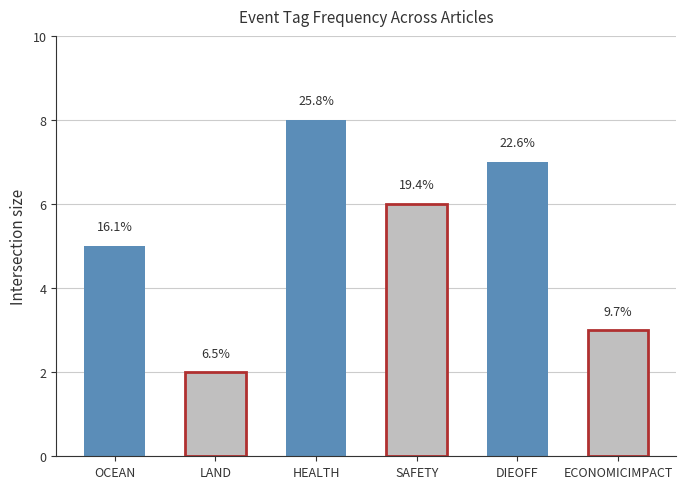

What is the change in value from LAND to HEALTH?

+6